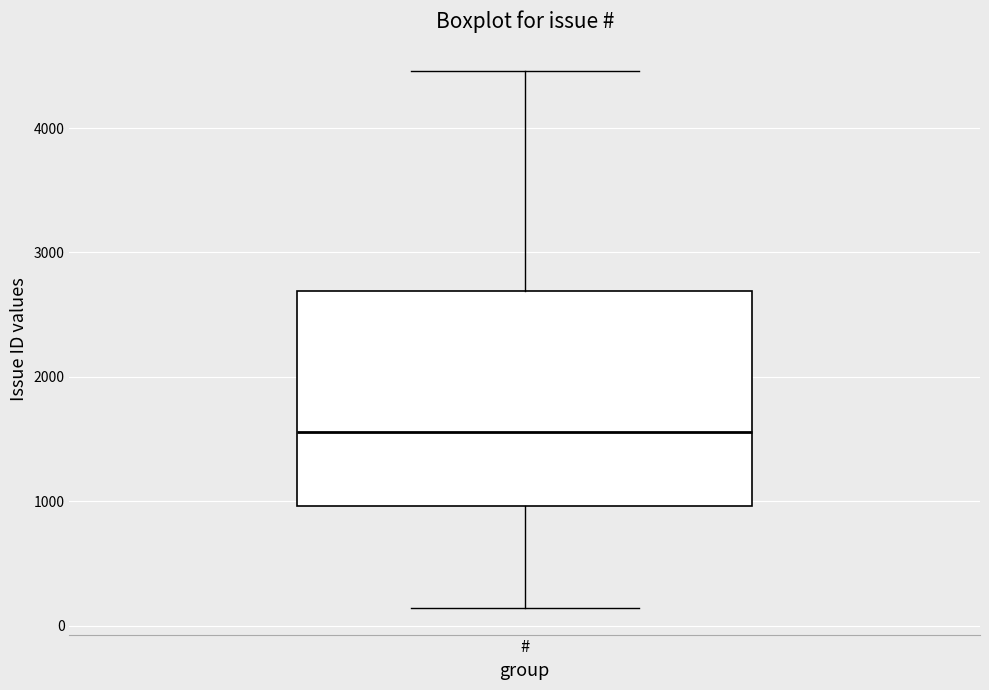

Read this box plot against the y-axis: the position of the median line, the range covered by the box, and the ends of both whiskers. The values are not printed on the chart, so give them approximately, as read against the axis.

median 1600, box 1000 to 2700, whiskers 100 to 4500